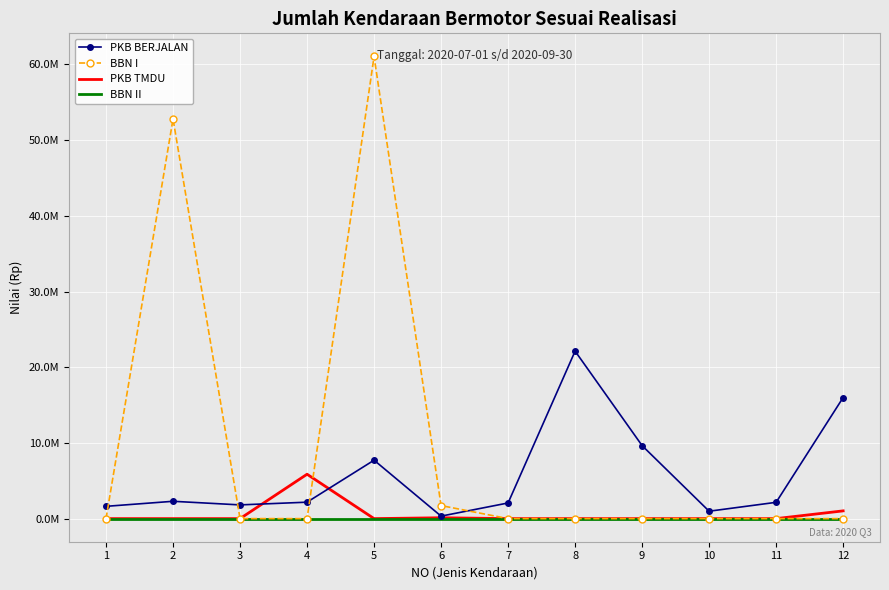

What is the value of the BBN I point at the 6th from the left?

1722000